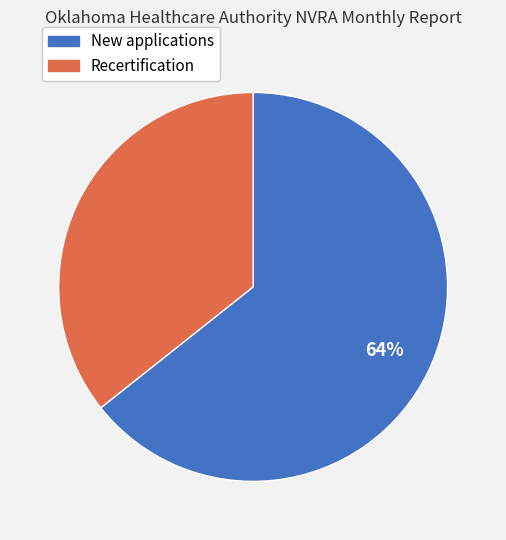

Is there any slice that represents more than half of the pie?

Yes